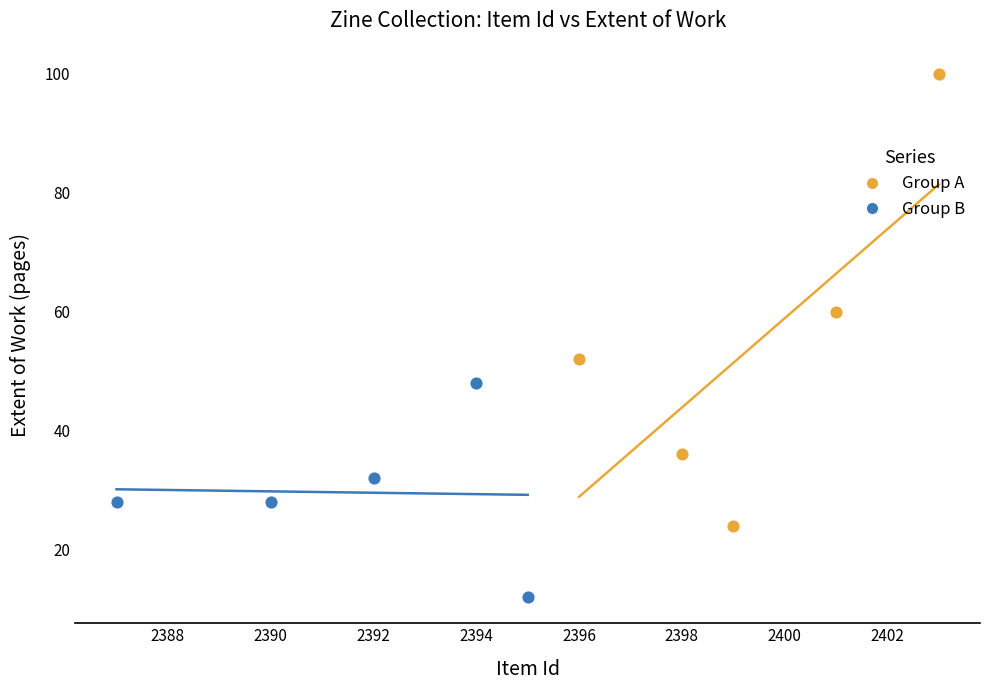

Which series reaches the maximum Y coordinate?

Group A